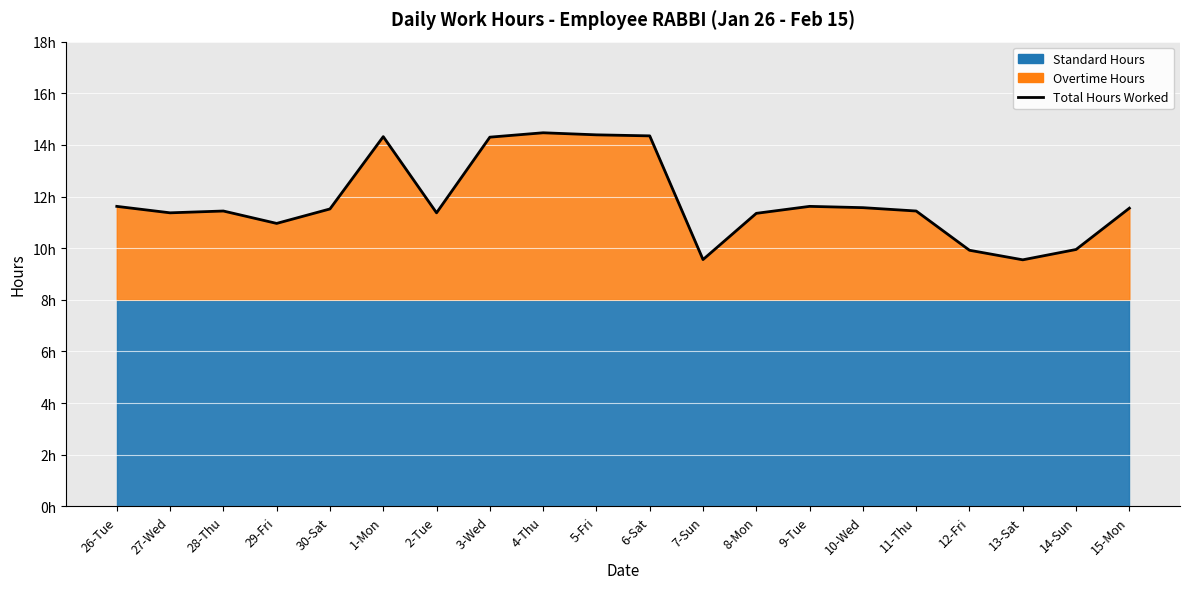

Reading left to right, transcribe all the data shown in this chart.

26-Tue=11.6	27-Wed=11.4	28-Thu=11.4	29-Fri=11.0	30-Sat=11.5	1-Mon=14.3	2-Tue=11.4	3-Wed=14.3	4-Thu=14.5	5-Fri=14.4	6-Sat=14.3	7-Sun=9.6	8-Mon=11.3	9-Tue=11.6	10-Wed=11.6	11-Thu=11.4	12-Fri=9.9	13-Sat=9.6	14-Sun=9.9	15-Mon=11.6